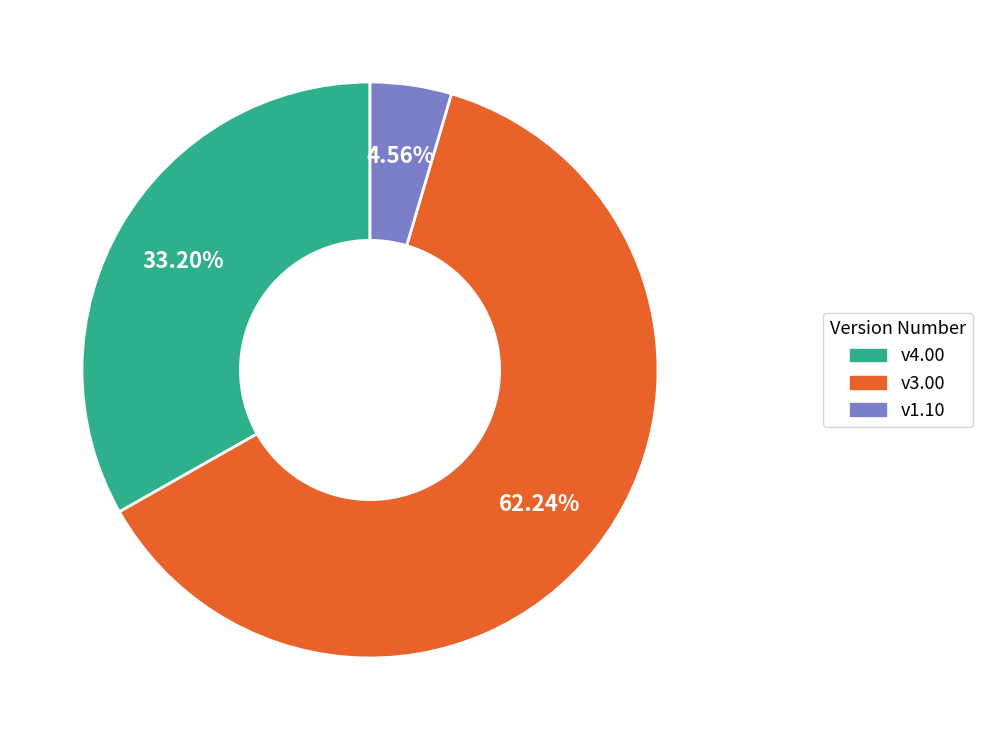

To the nearest percent, what is the average slice percentage?

33%